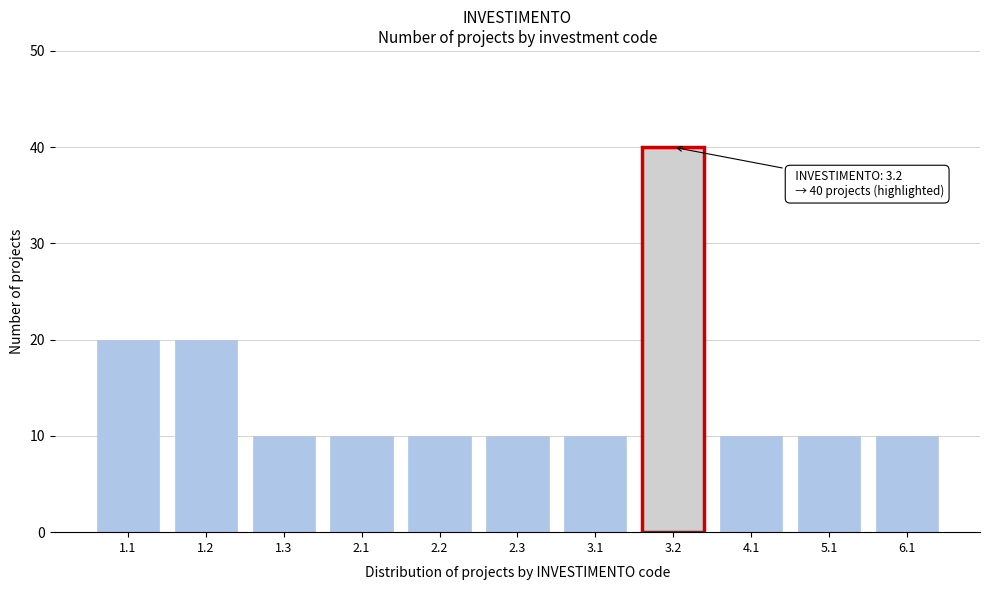

Reading left to right, what are all the values shown in this chart?

20	20	10	10	10	10	10	40	10	10	10